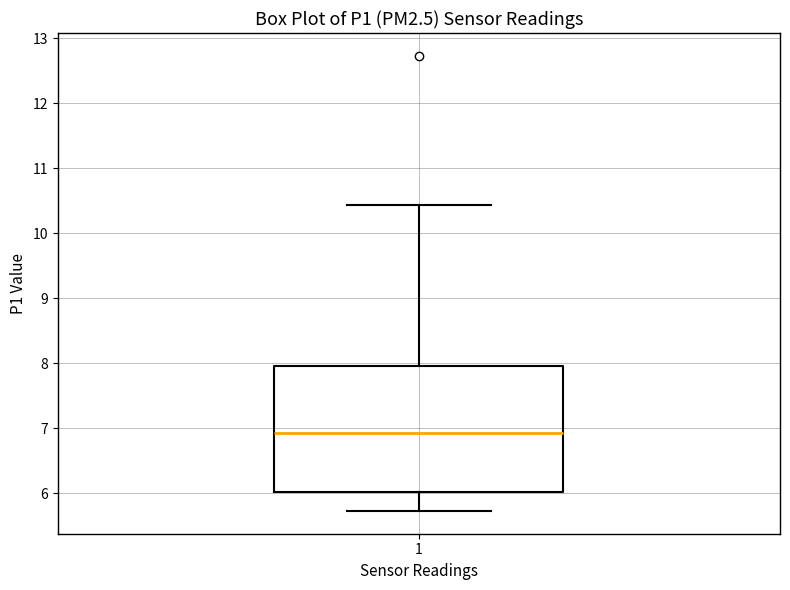

Where does the upper whisker of the box at x = 1 end on the y-axis? The values are not printed on the chart, so give them approximately, as read against the axis.

10.4